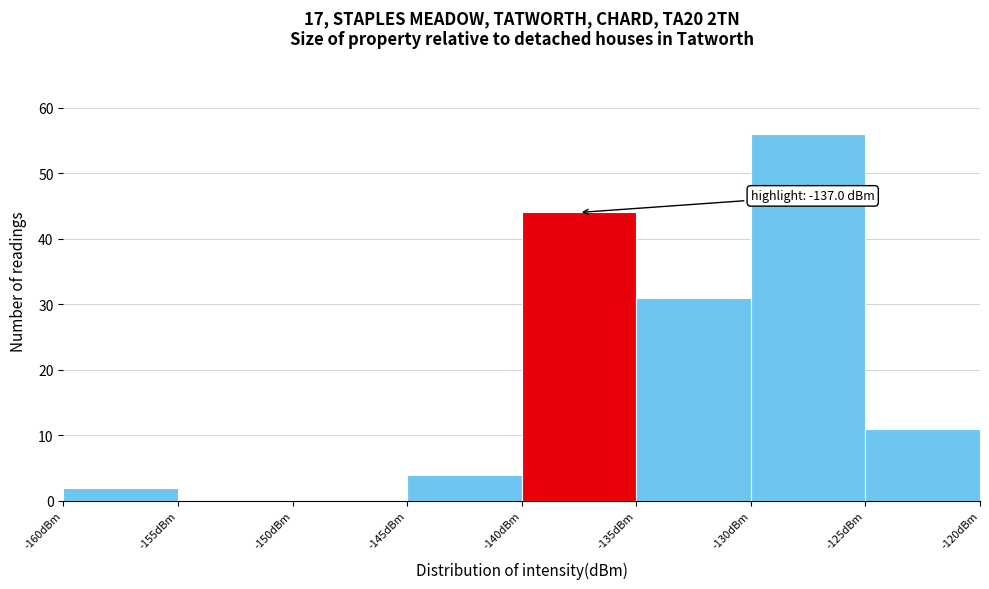

Over which range of the x-axis is the bar tallest?

-130 to -125